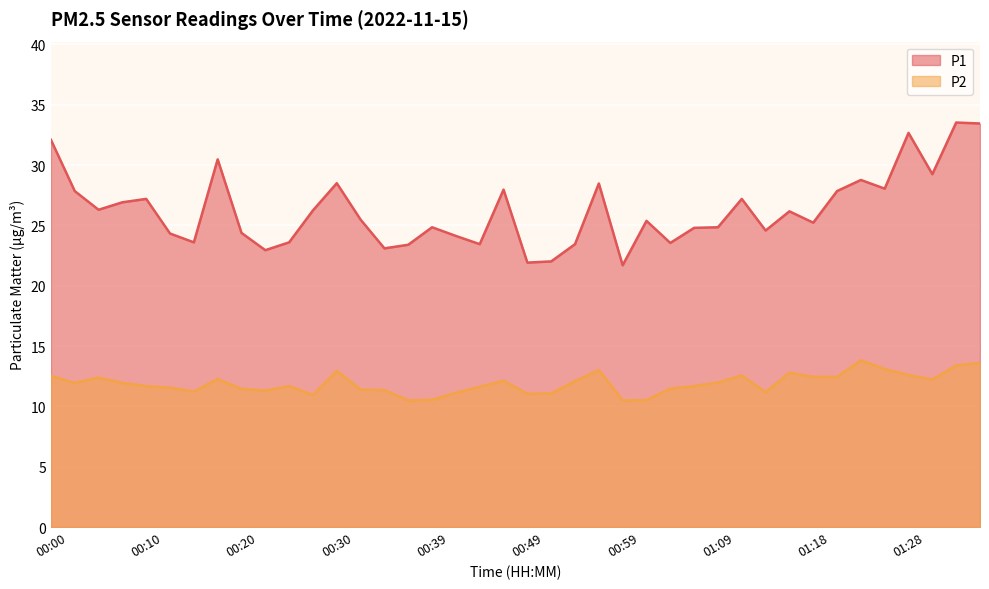

What is the difference between the second highest and second lowest values in the P1 series?

11.5